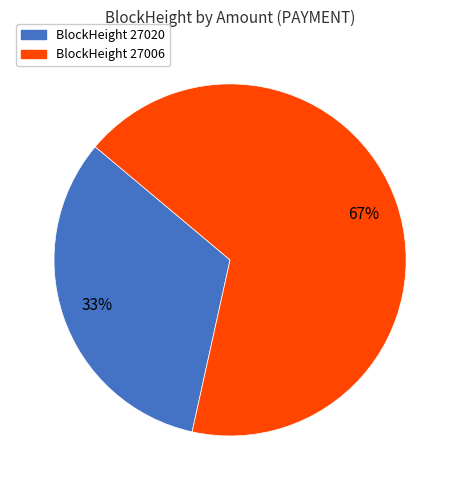

To the nearest percent, what is the average slice percentage?

50%